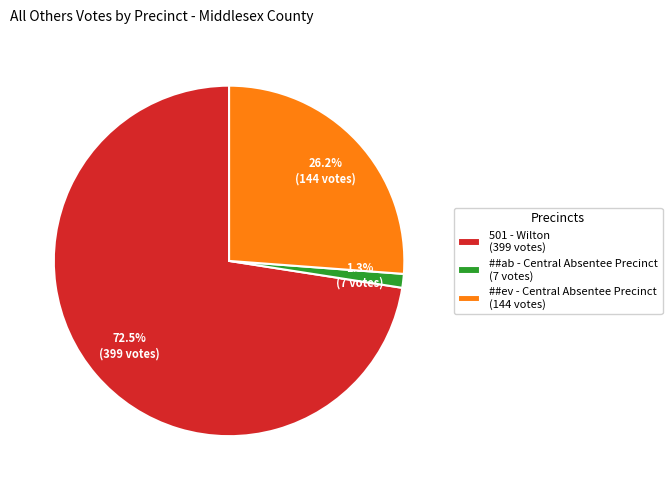

Rank the categories by value from lowest to highest.

##ab - Central Absentee Precinct (7 votes), ##ev - Central Absentee Precinct (144 votes), 501 - Wilton (399 votes)